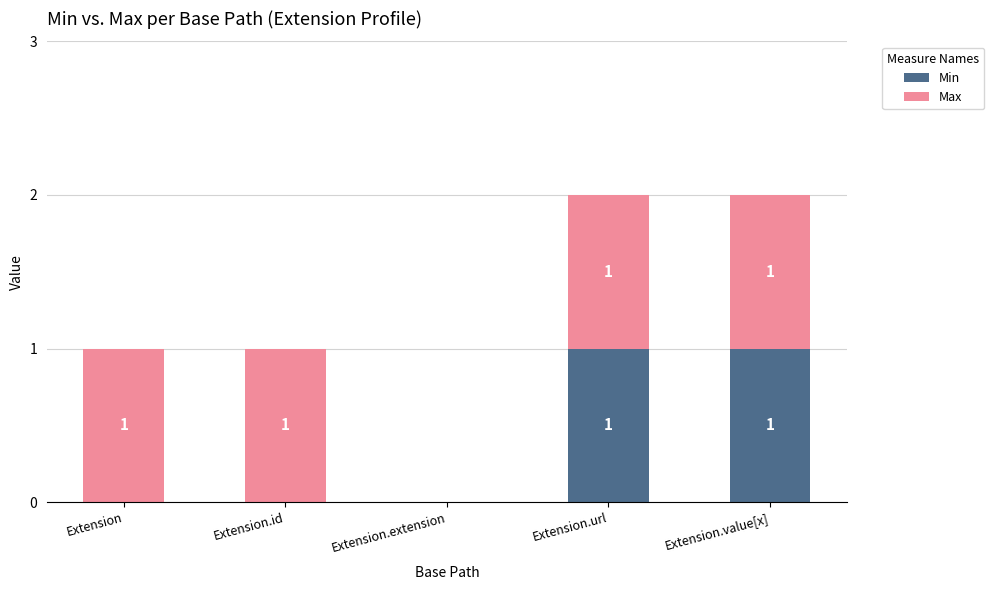

How many data points does each series have?

5